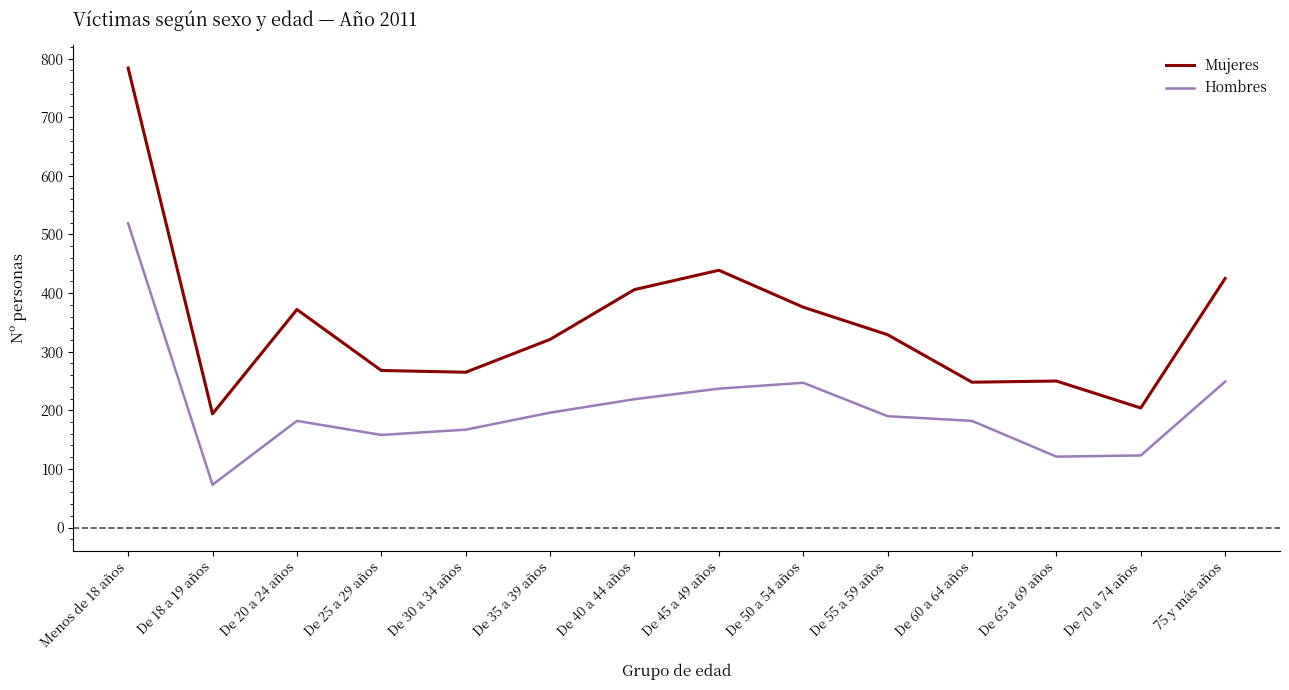

At which label is Mujeres closest to 489?

De 45 a 49 años